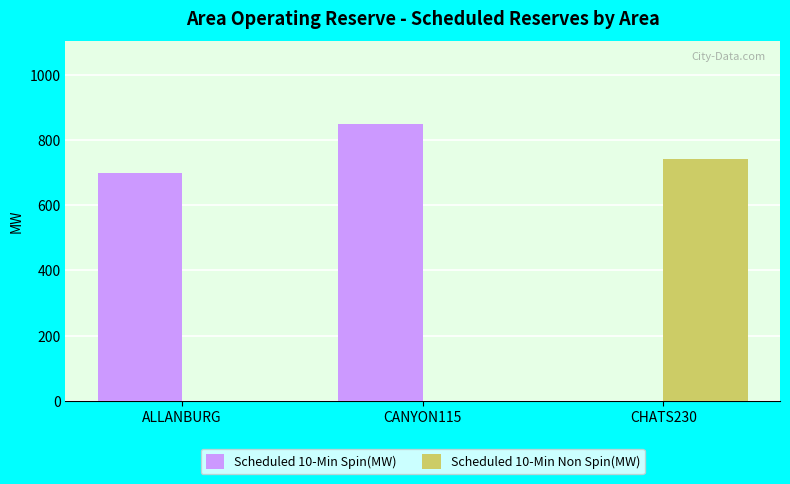

Which series has the largest total across all categories?

Scheduled 10-Min Spin(MW)